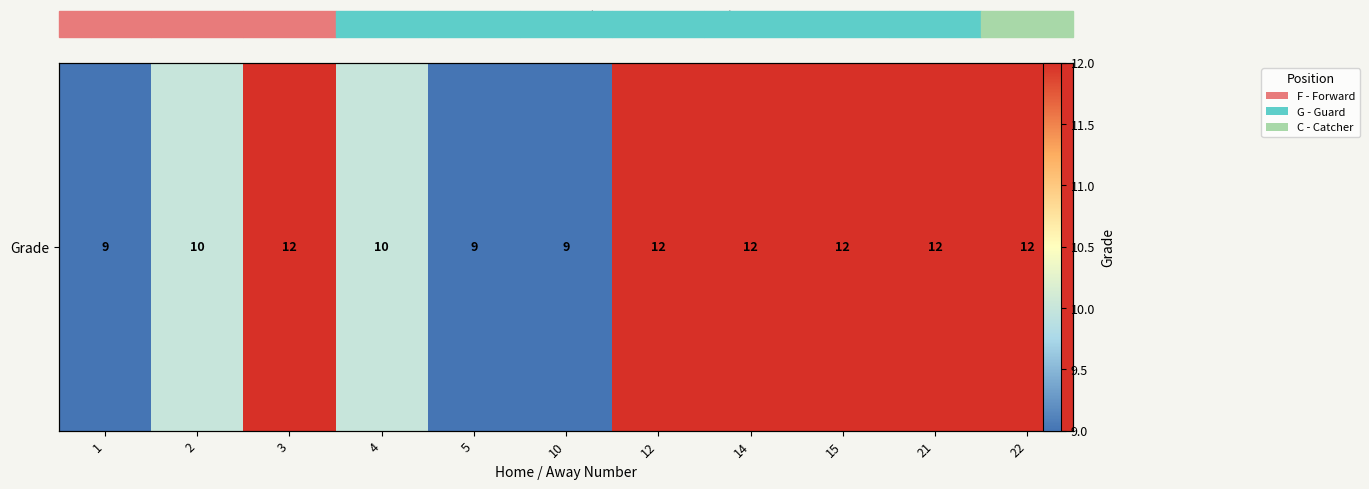

What is the smallest value displayed?

9